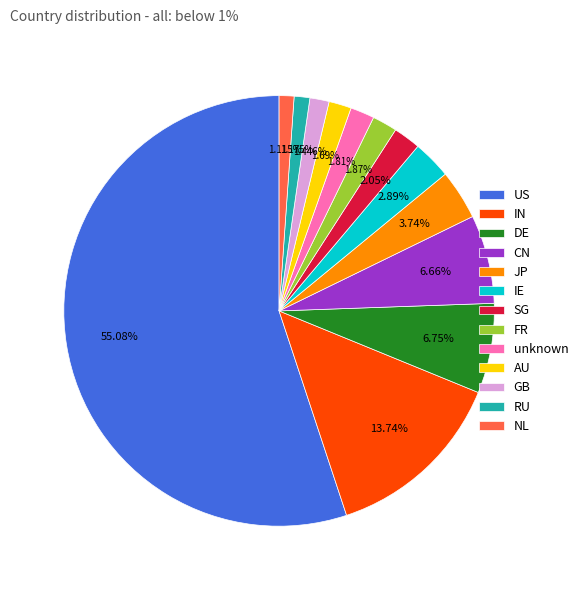

To the nearest percent, what is the combined percentage of SG and DE?

9%